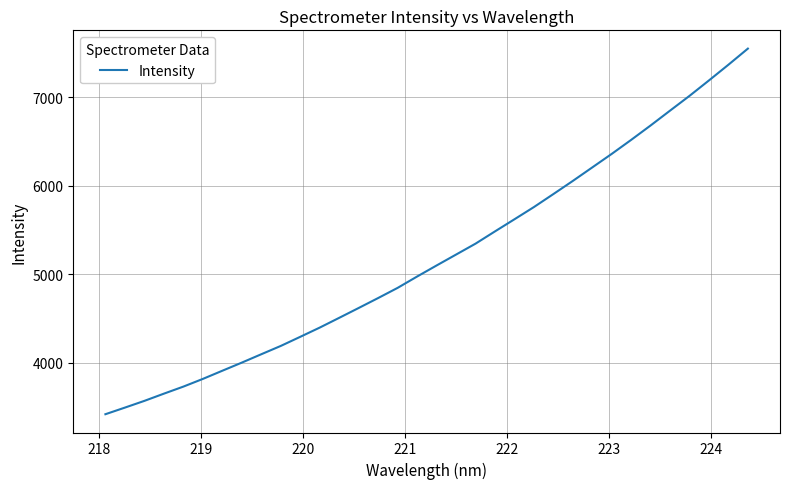

What is the difference between the maximum and minimum values?

4131.3